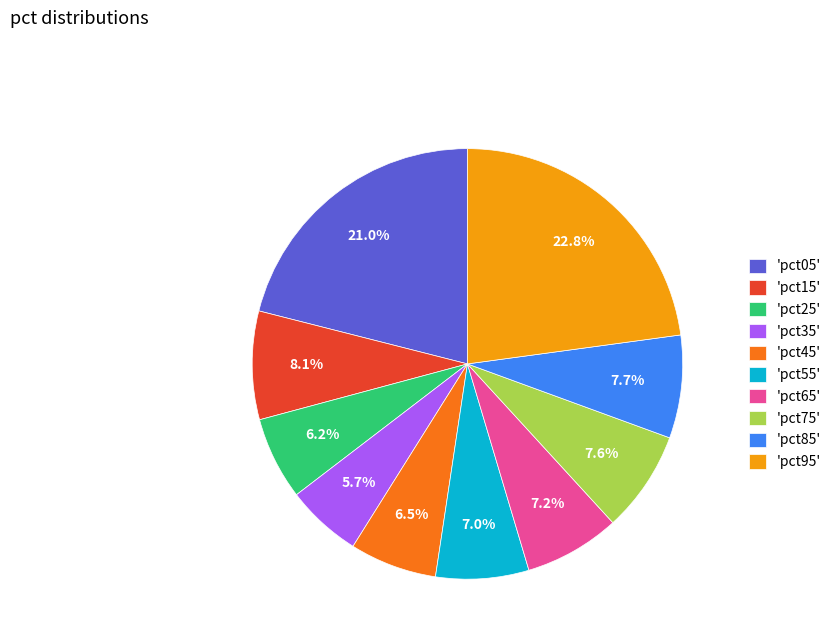

Is there any slice that represents more than half of the pie?

No